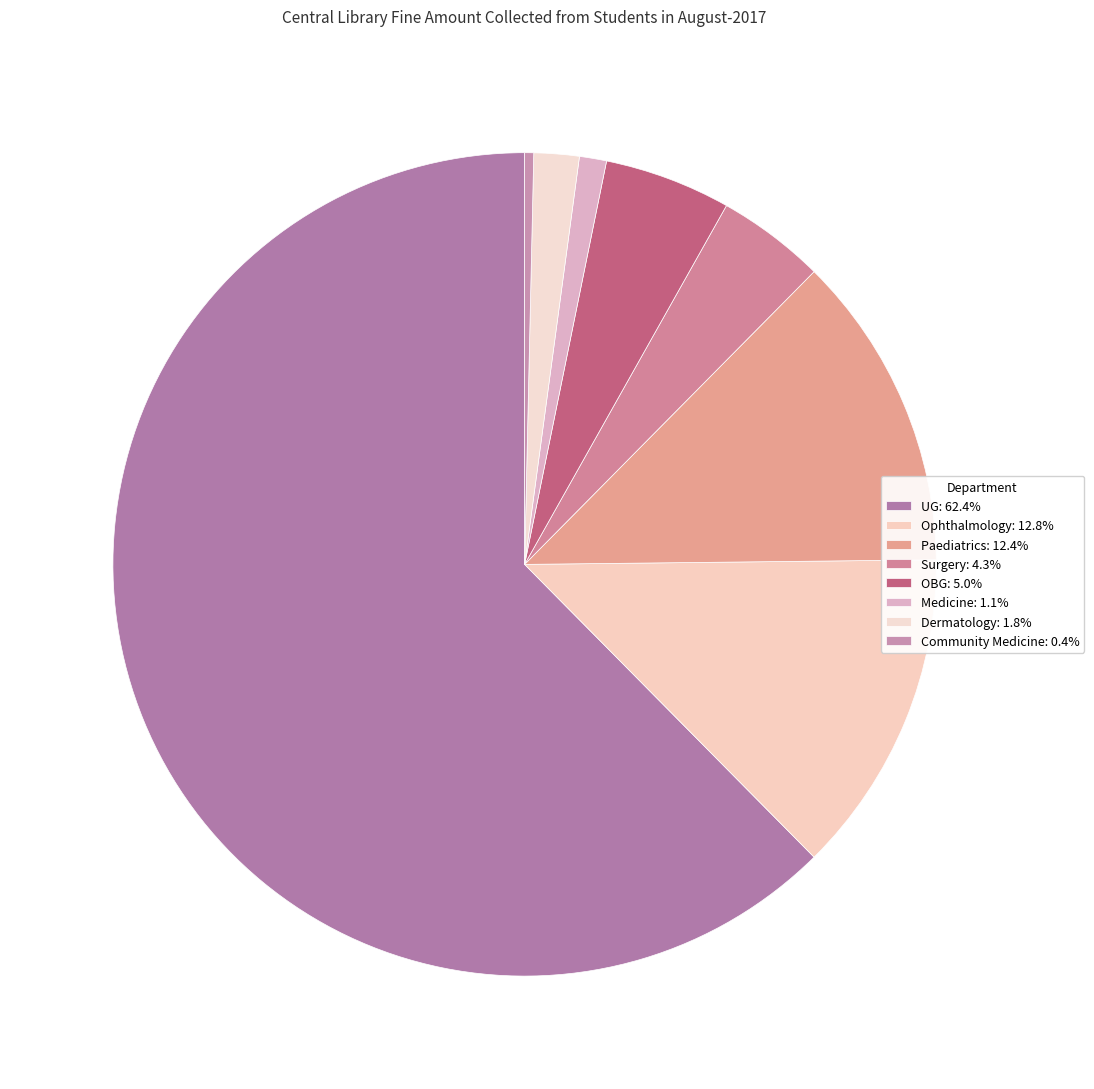

Does UG account for over 50% of the chart?

Yes